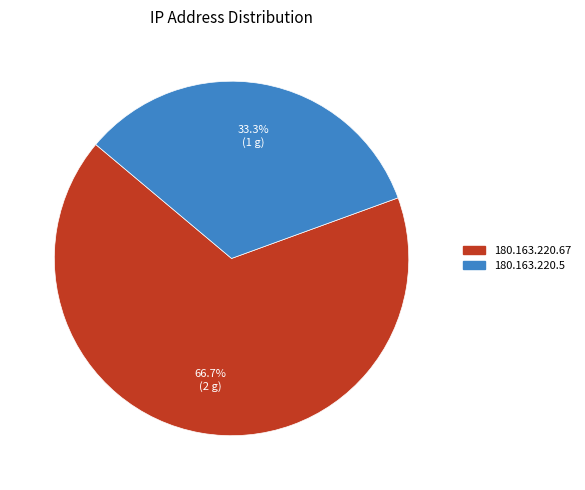

Count the number of slices in the pie.

2